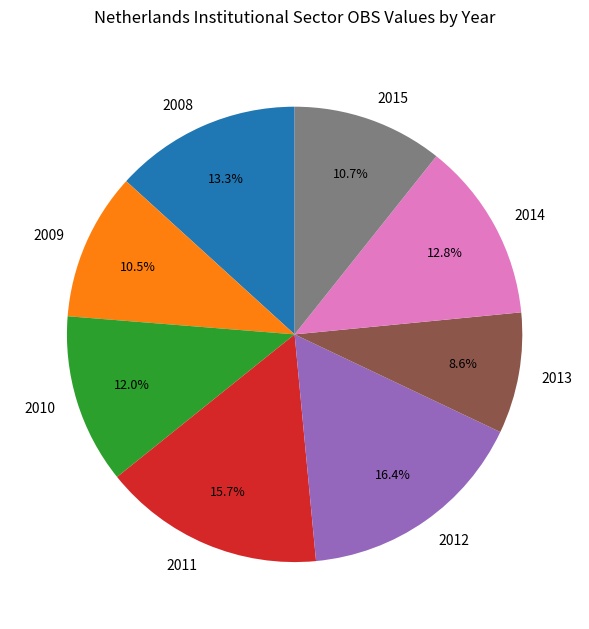

Count the number of slices in the pie.

8